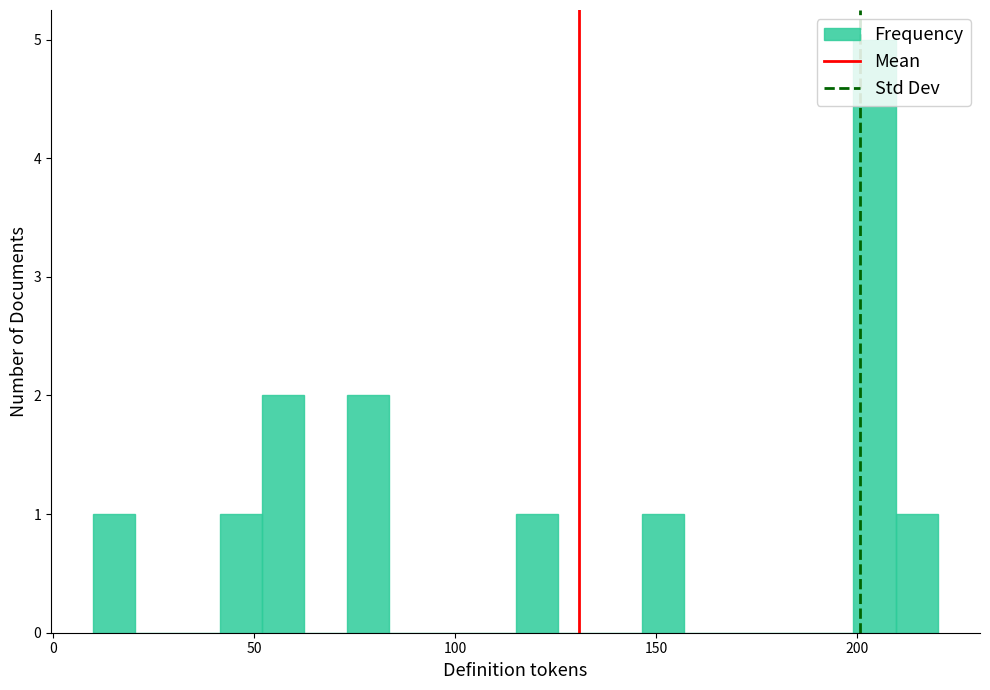

Read against the x-axis, roughly where is the centre of the tallest bar?

205